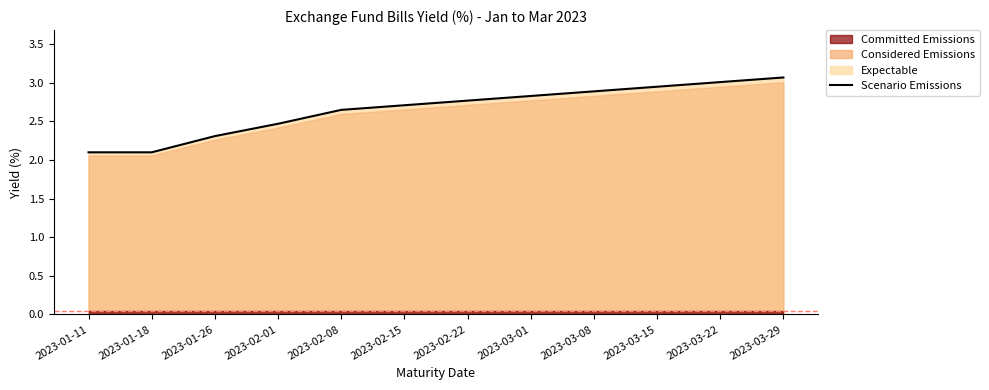

The value at 2023-03-01 is 2.8. True or false?

True